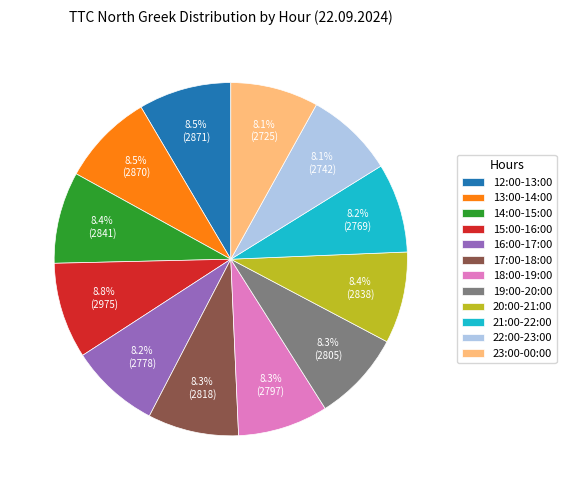

What percentage do 12:00-13:00 and 15:00-16:00 together represent?

17.3%